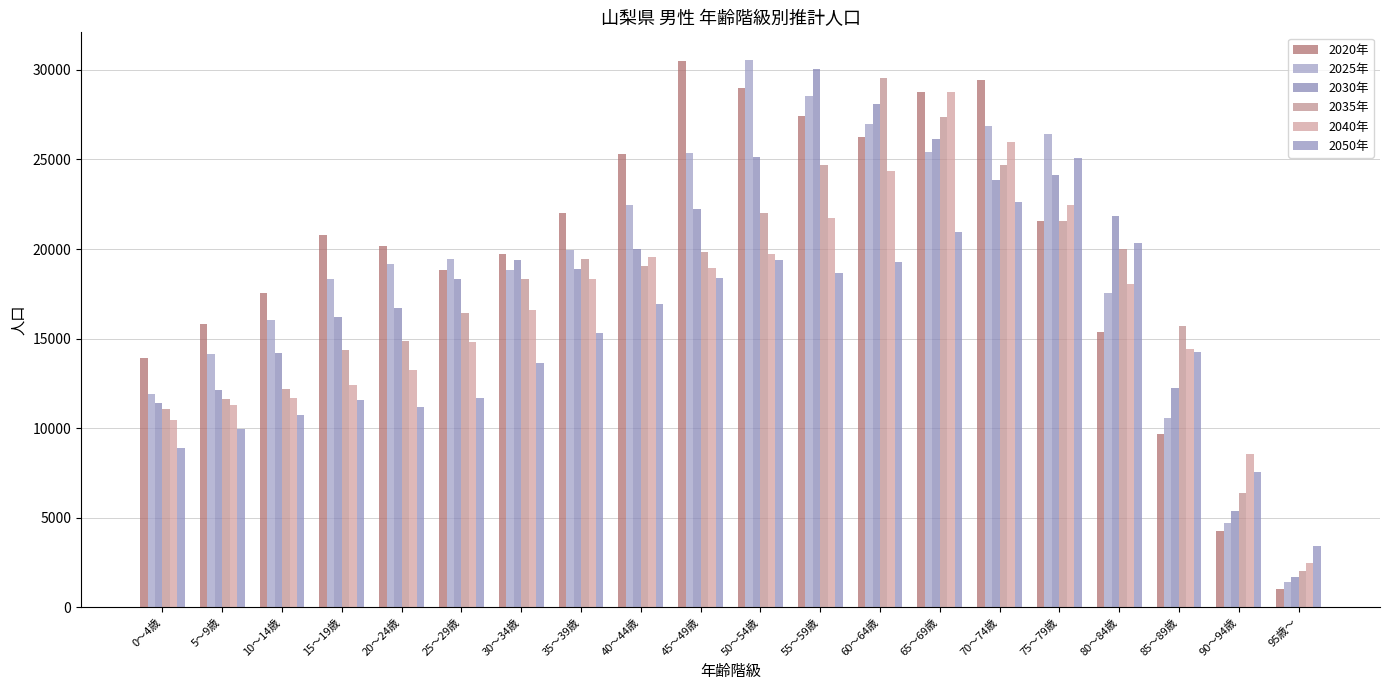

Which category has the highest value in the 2035年 series?

60～64歳